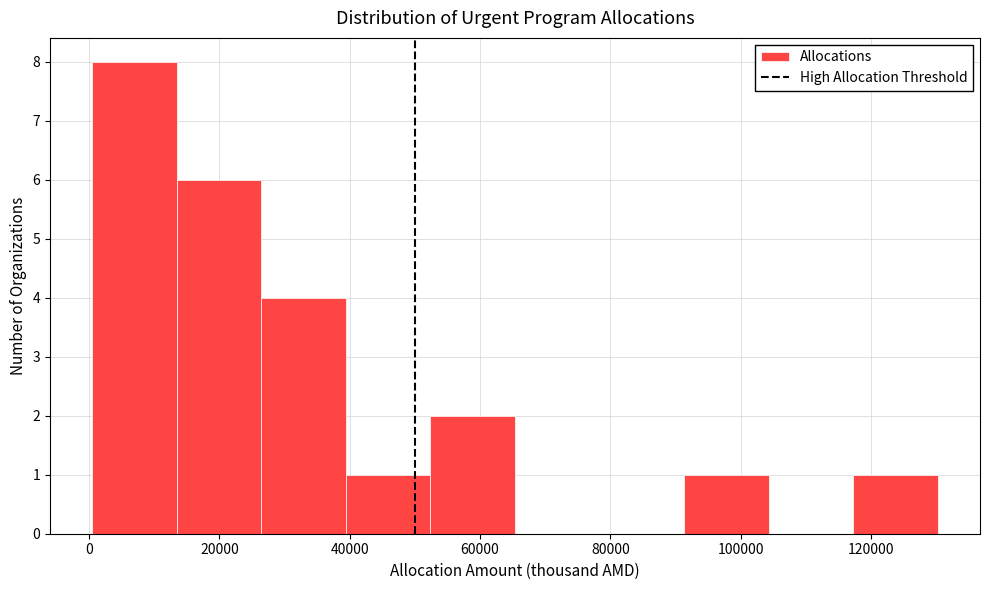

Which range on the x-axis has the tallest bar?

0 to 14000